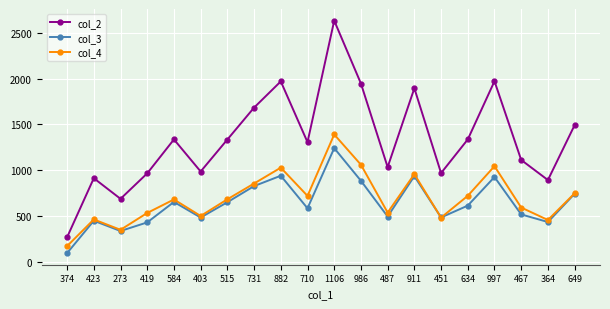

True or false: col_2 and col_3 intersect in this chart.

False